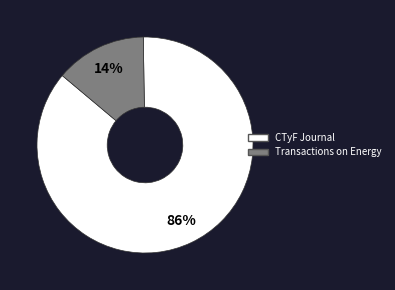

To the nearest percent, what is the average slice percentage?

50%